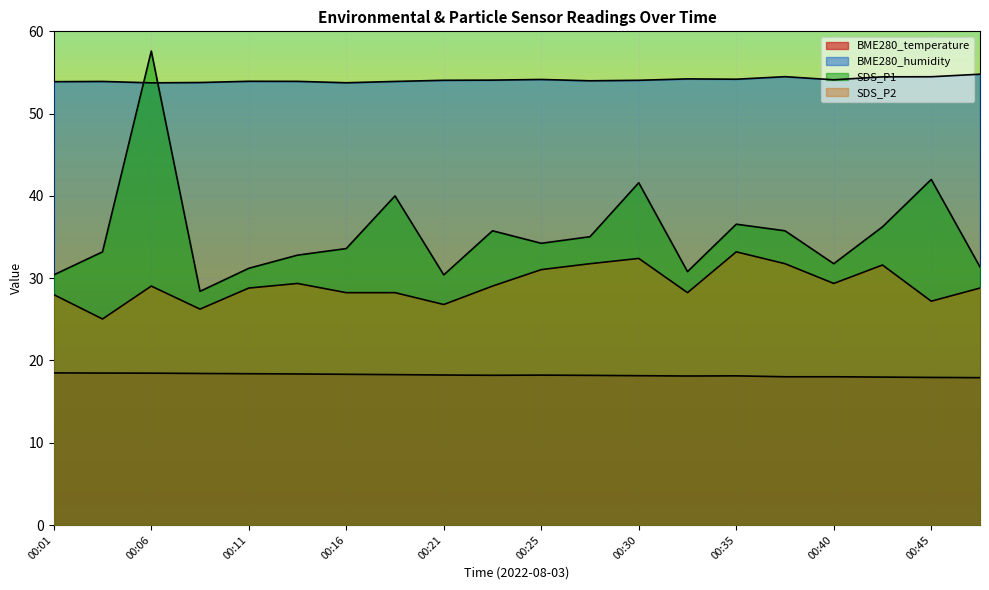

Is the value of BME280_humidity at 00:06 greater than the value of SDS_P2 at 00:47?

Yes